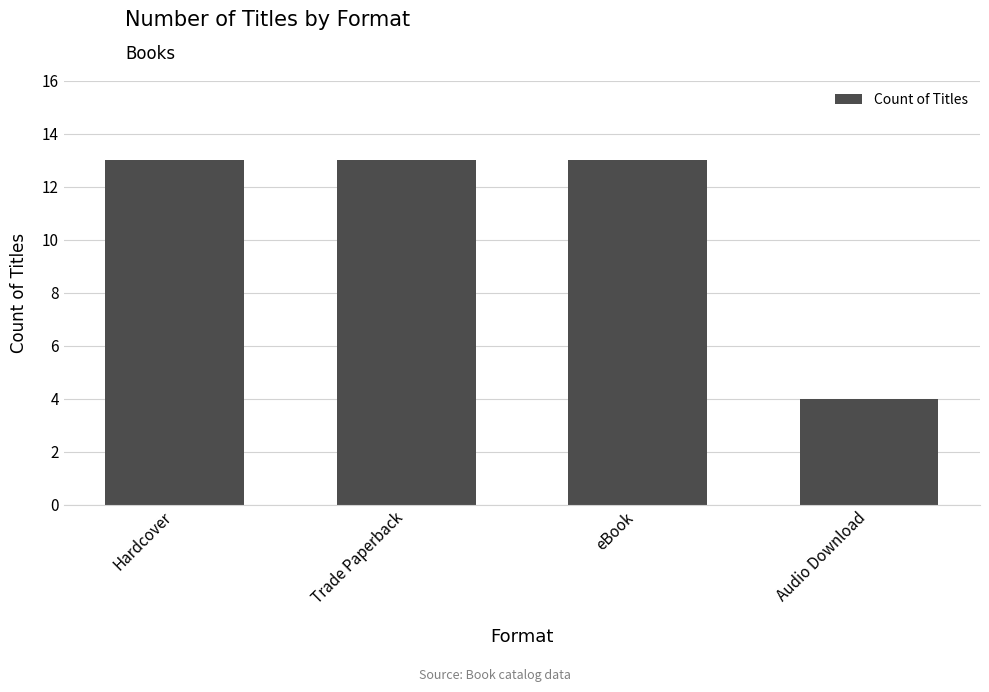

Reading right to left, what are all the values shown in this chart?

4	13	13	13